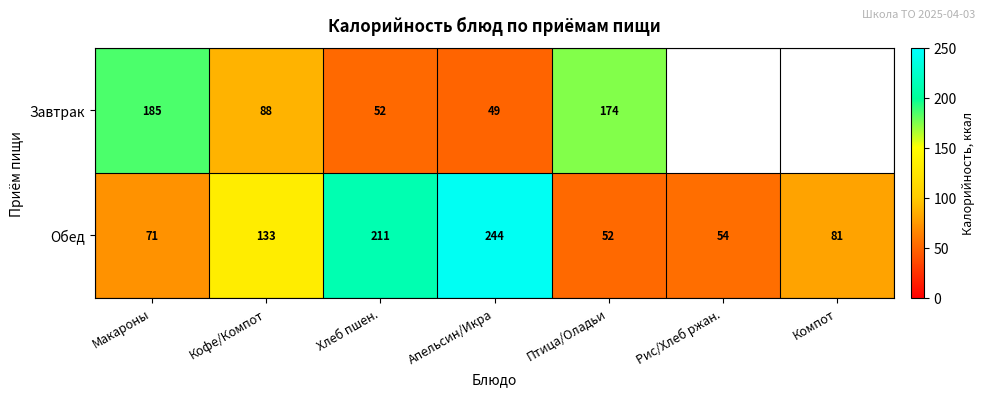

List the labels in order of Обед value, largest first.

Апельсин/Икра, Хлеб пшен., Кофе/Компот, Компот, Макароны, Рис/Хлеб ржан., Птица/Оладьи